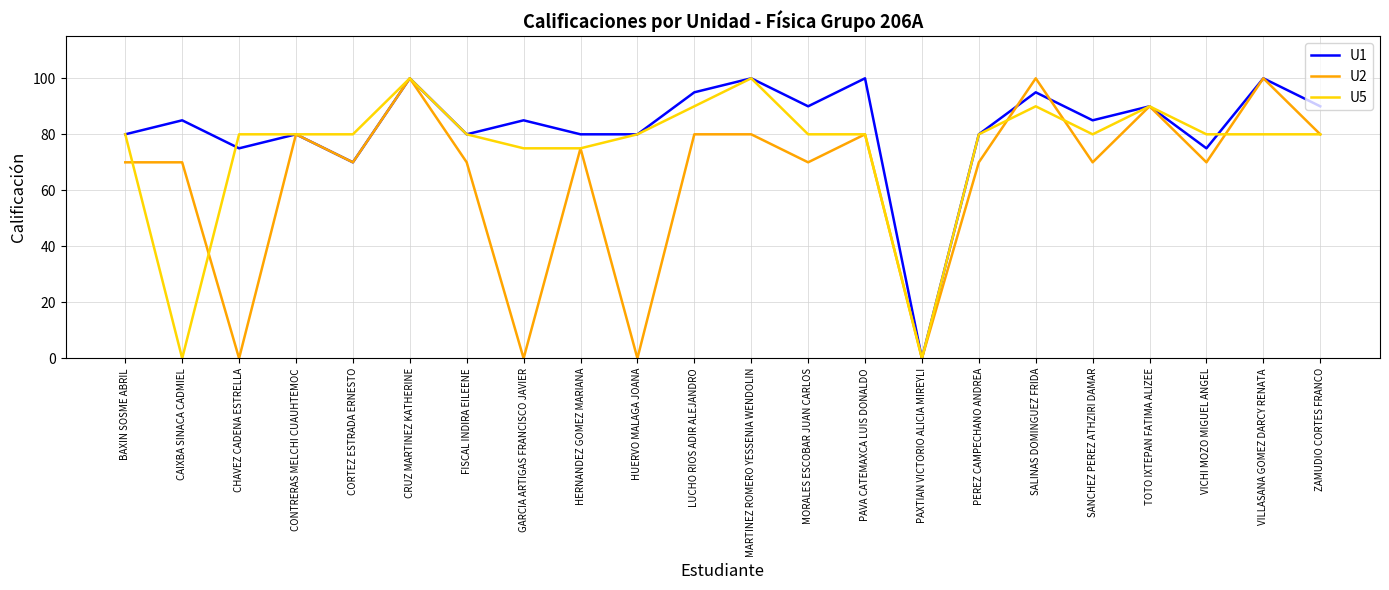

The value of U5 at CONTRERAS MELCHI CUAUHTEMOC is 80. True or false?

True